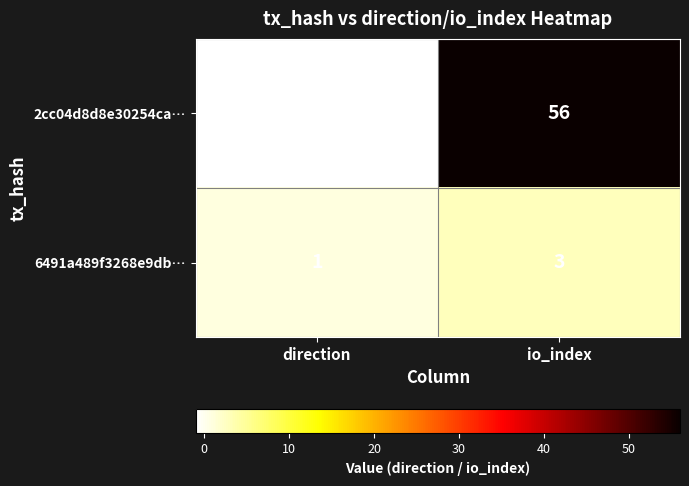

Where is 6491a489f3268e9db… nearest to the value 2?

direction